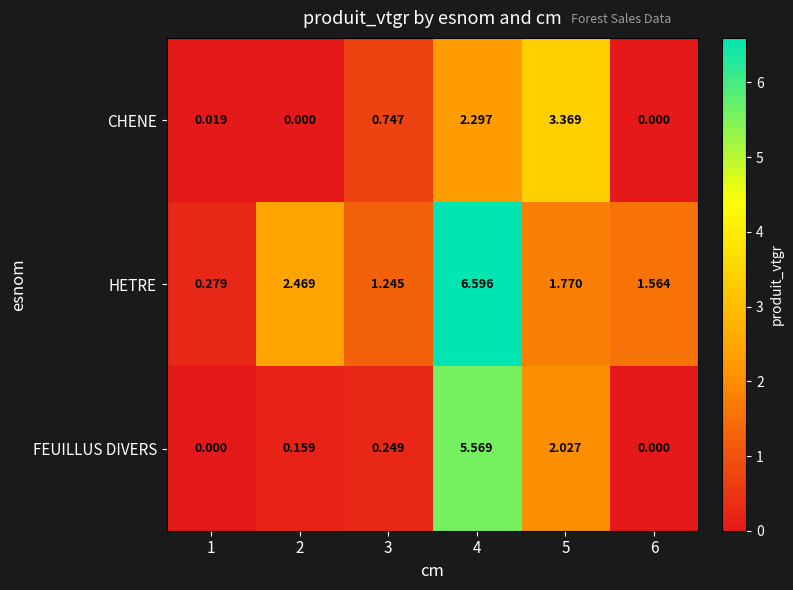

List the series in order of their peak value, lowest first.

CHENE, FEUILLUS DIVERS, HETRE